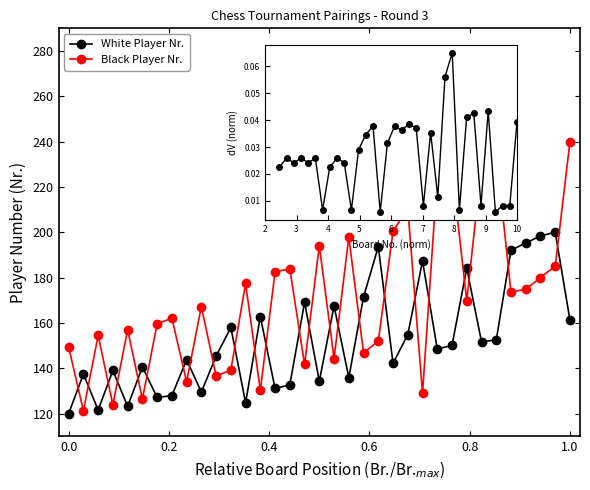

What is the average value of the Black Player Nr series?

153.0